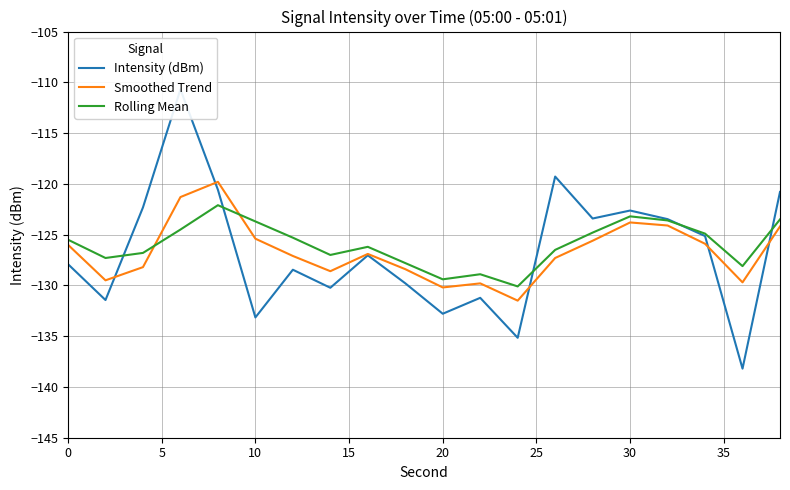

Which series ends up on top after the final intersection of Intensity (dBm) and Smoothed Trend?

Intensity (dBm)